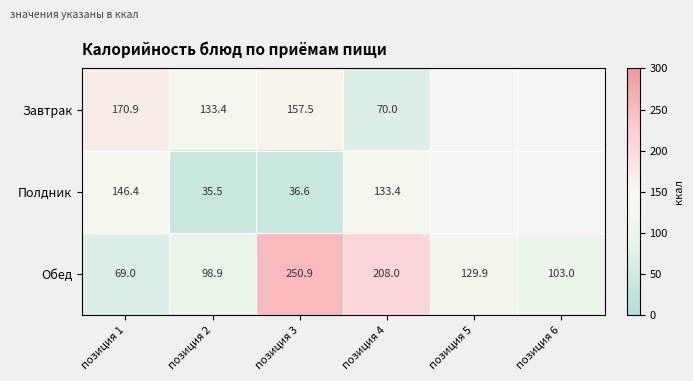

At which category is the sum across all series the highest?

позиция 3